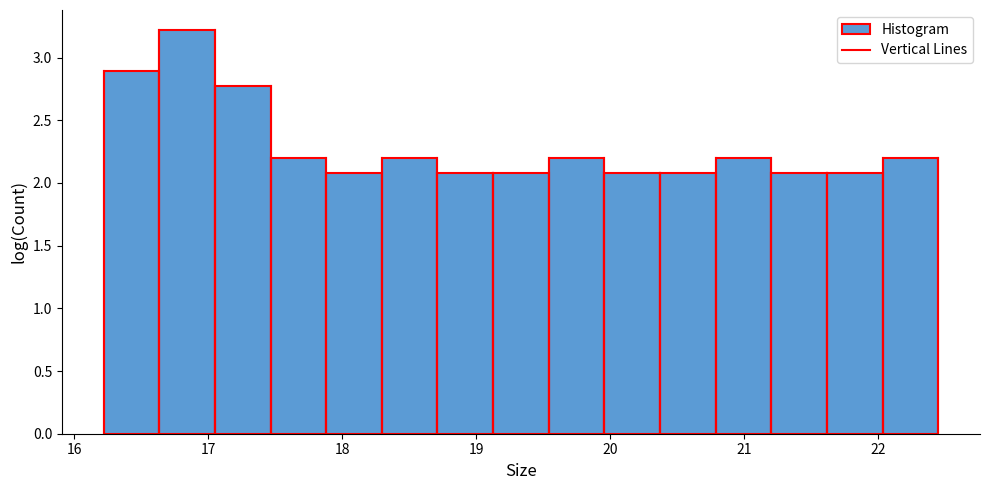

How tall is the bar that spans 21.6 to 22.0 on the x-axis? Neither the bar edges nor the heights are printed on the chart, so give them approximately, as read against the axes.

2.10